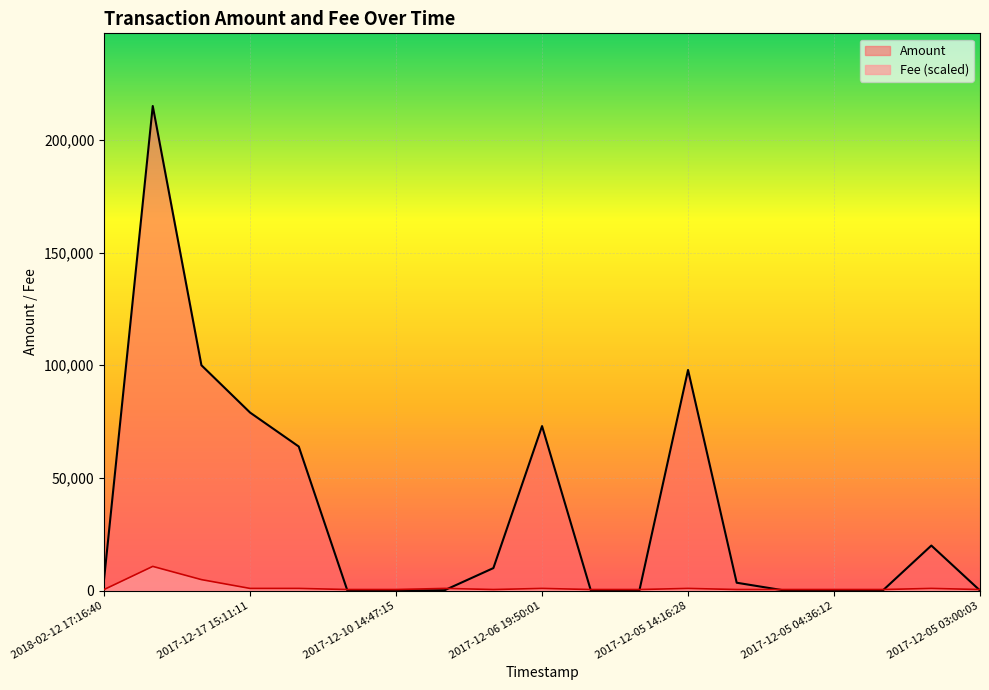

List the series in order of their peak value, highest first.

Amount, Fee (scaled)